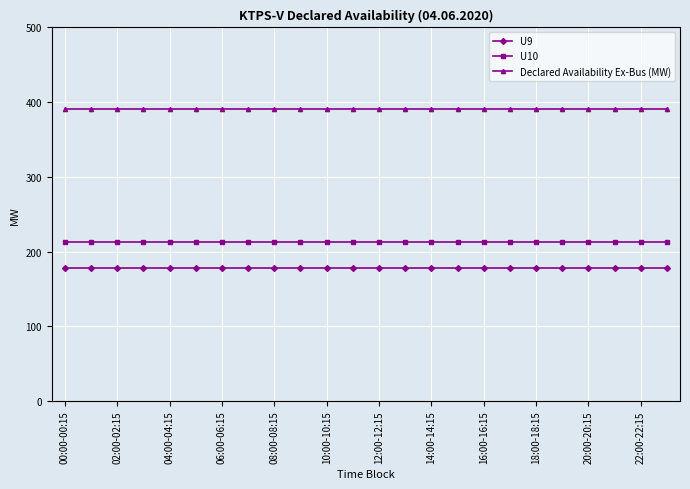

True or false: U9 and U10 intersect in this chart.

False